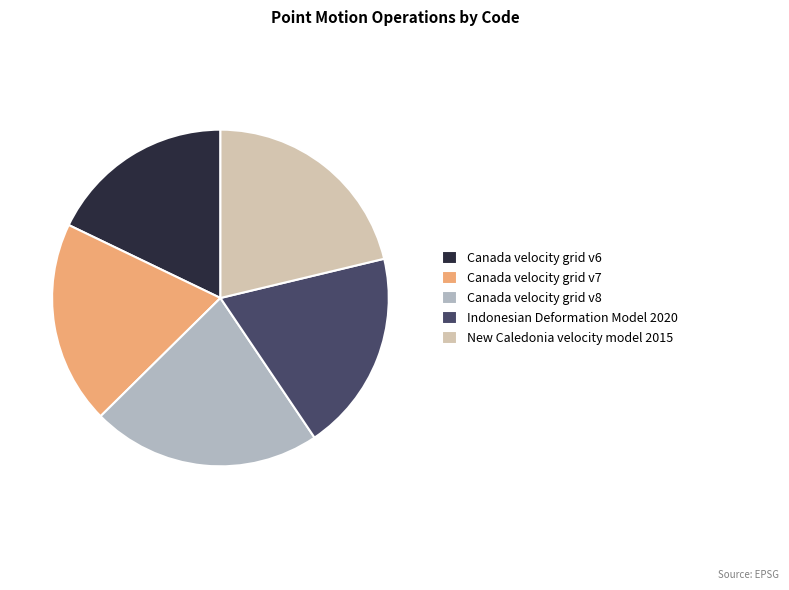

The New Caledonia velocity model 2015 slice represents 21% of the pie. True or false?

True